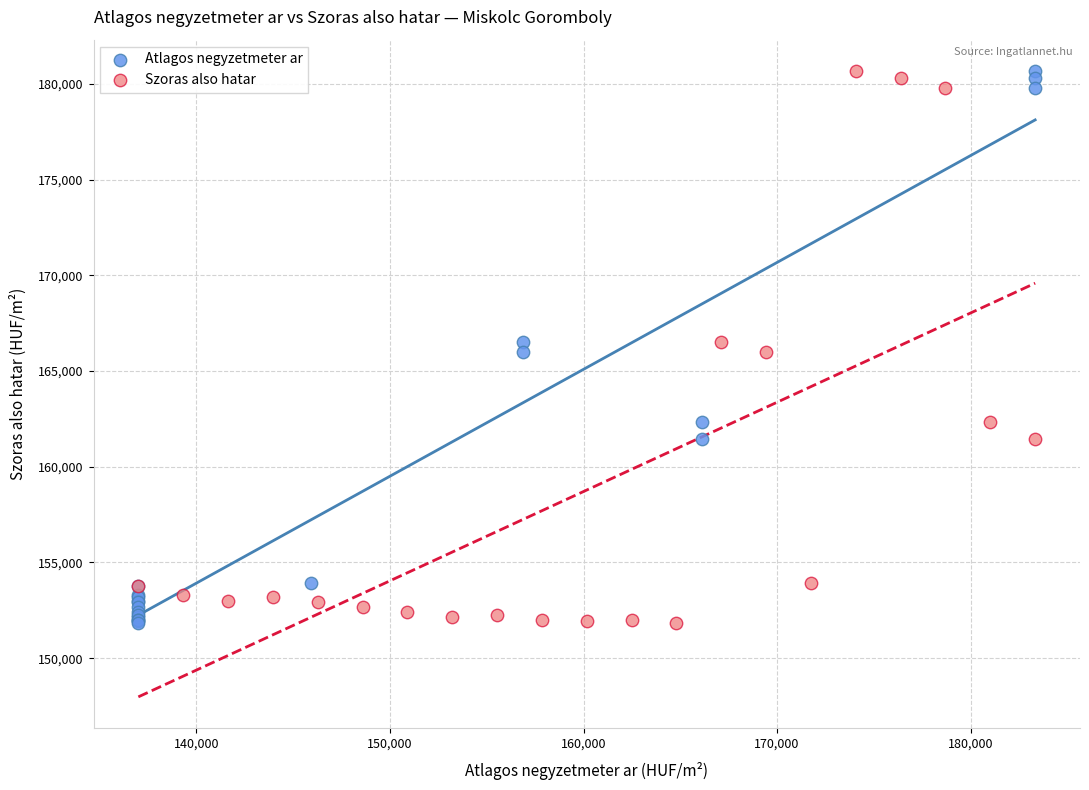

What are all the series names shown in the legend?

Atlagos negyzetmeter ar, Szoras also hatar